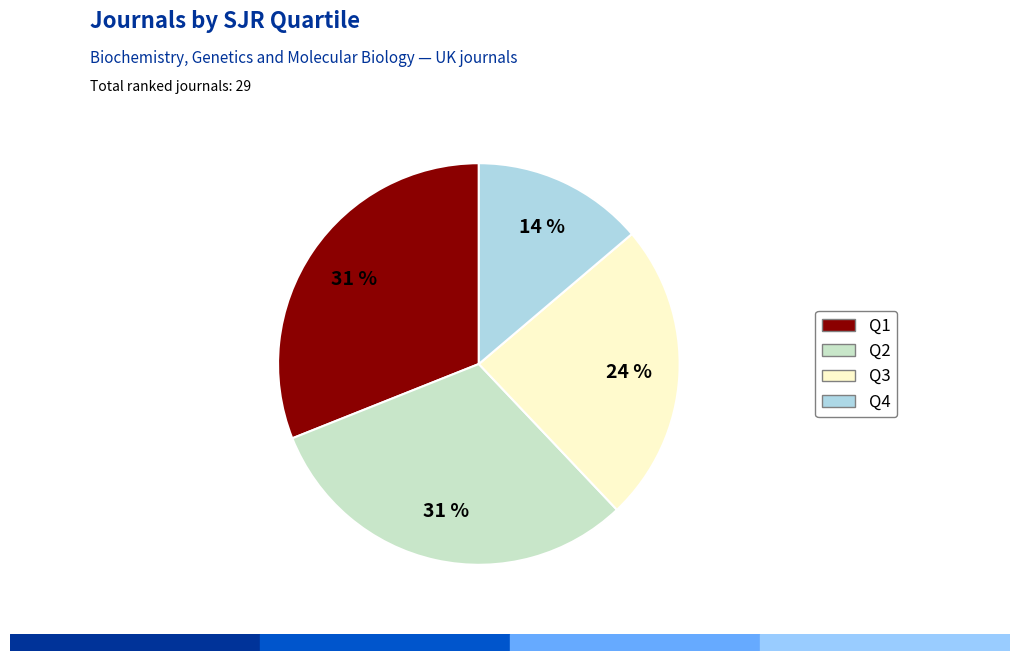

How many slices are in this pie chart?

4